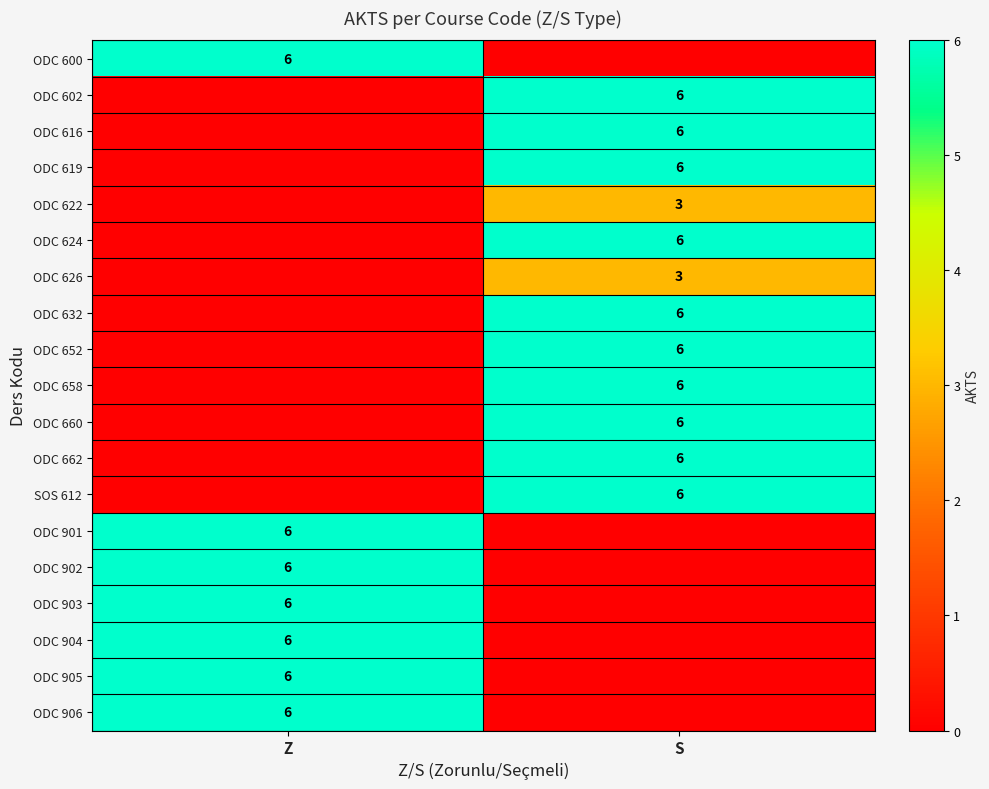

The value of ODC 905 at Z is 2. True or false?

False